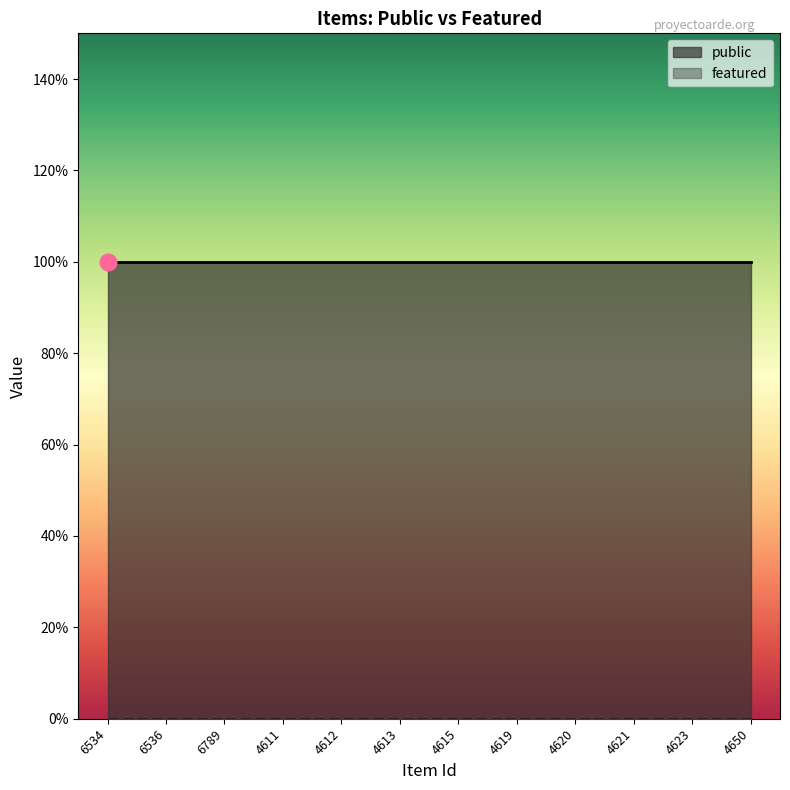

Where is featured nearest to the value 0?

6534